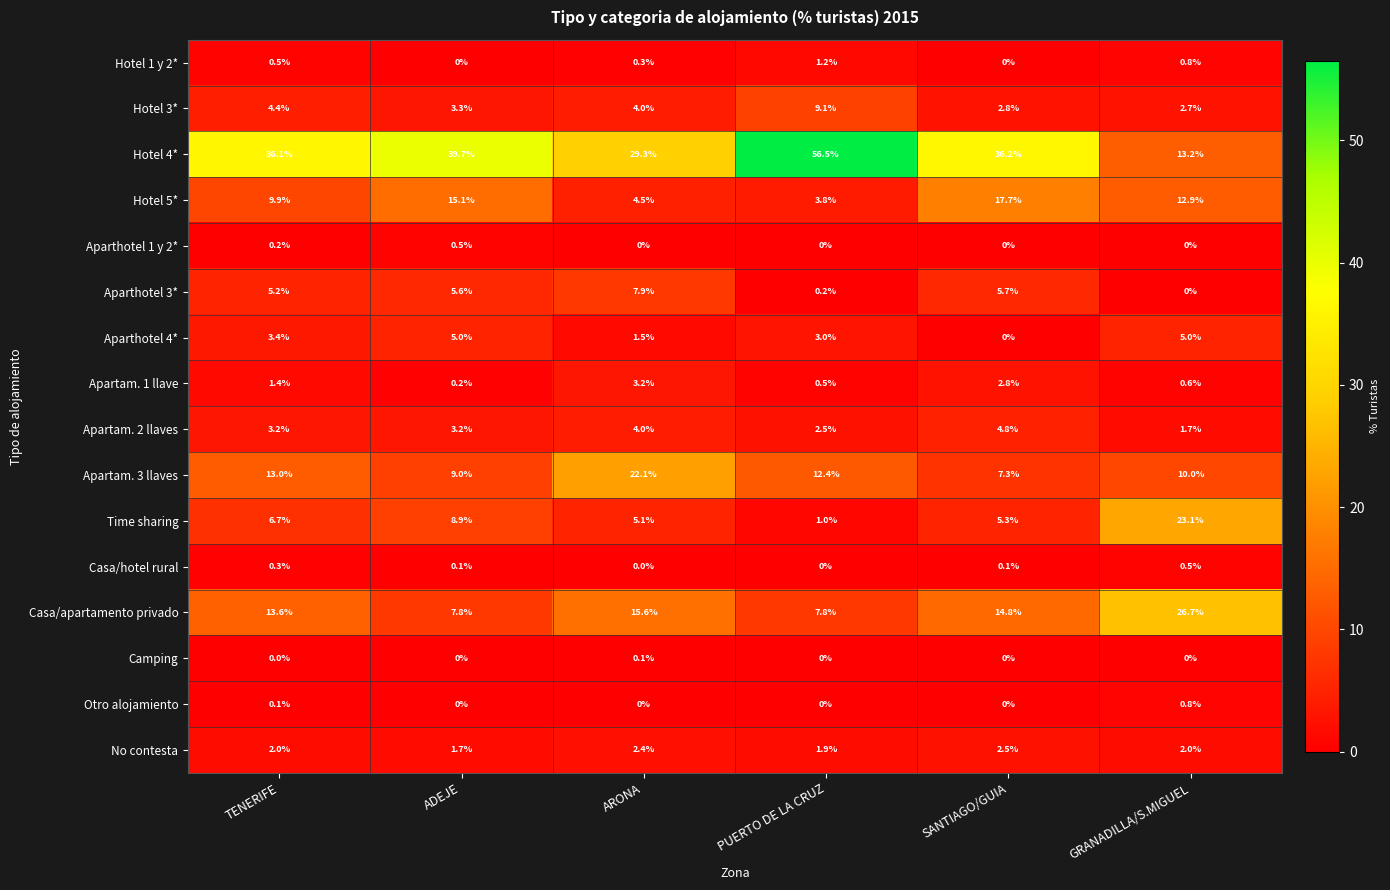

Between TENERIFE and ADEJE, which series saw the biggest shift?

Casa/apartamento privado